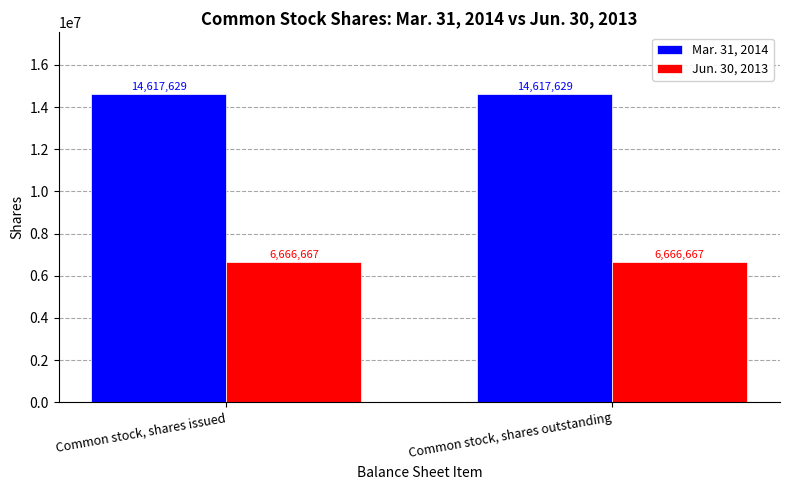

What value does the Jun. 30, 2013 series have at Common stock, shares issued?

6666667